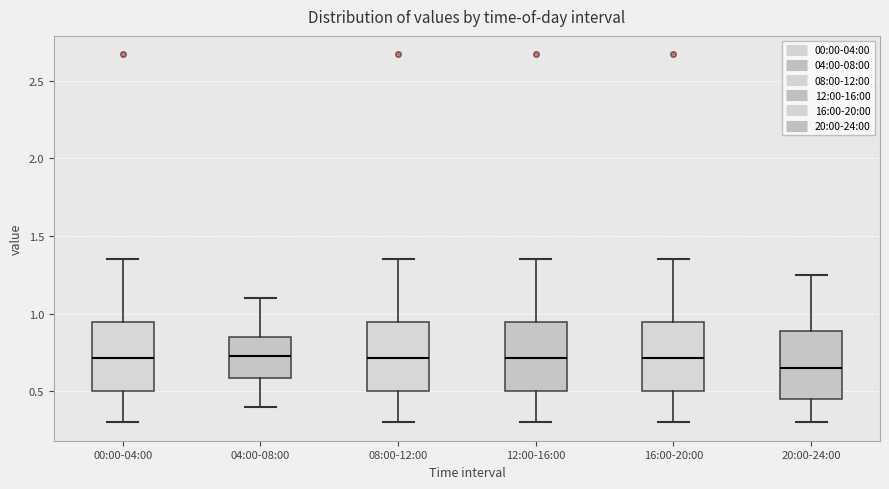

Where does the upper whisker of the box for 12:00-16:00 end on the y-axis? The values are not printed on the chart, so give them approximately, as read against the axis.

1.35